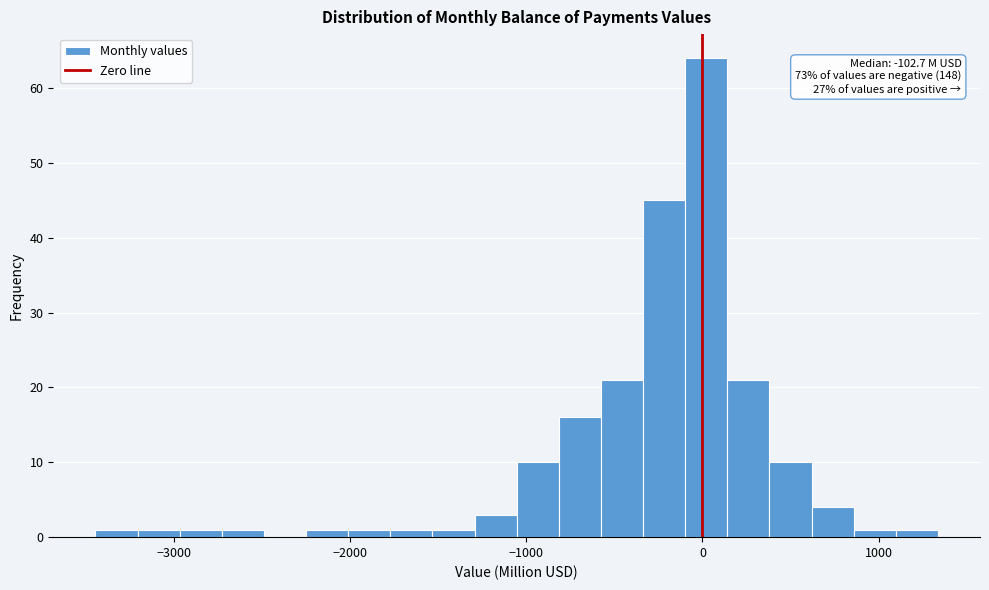

Read against the x-axis, roughly where is the centre of the tallest bar?

0